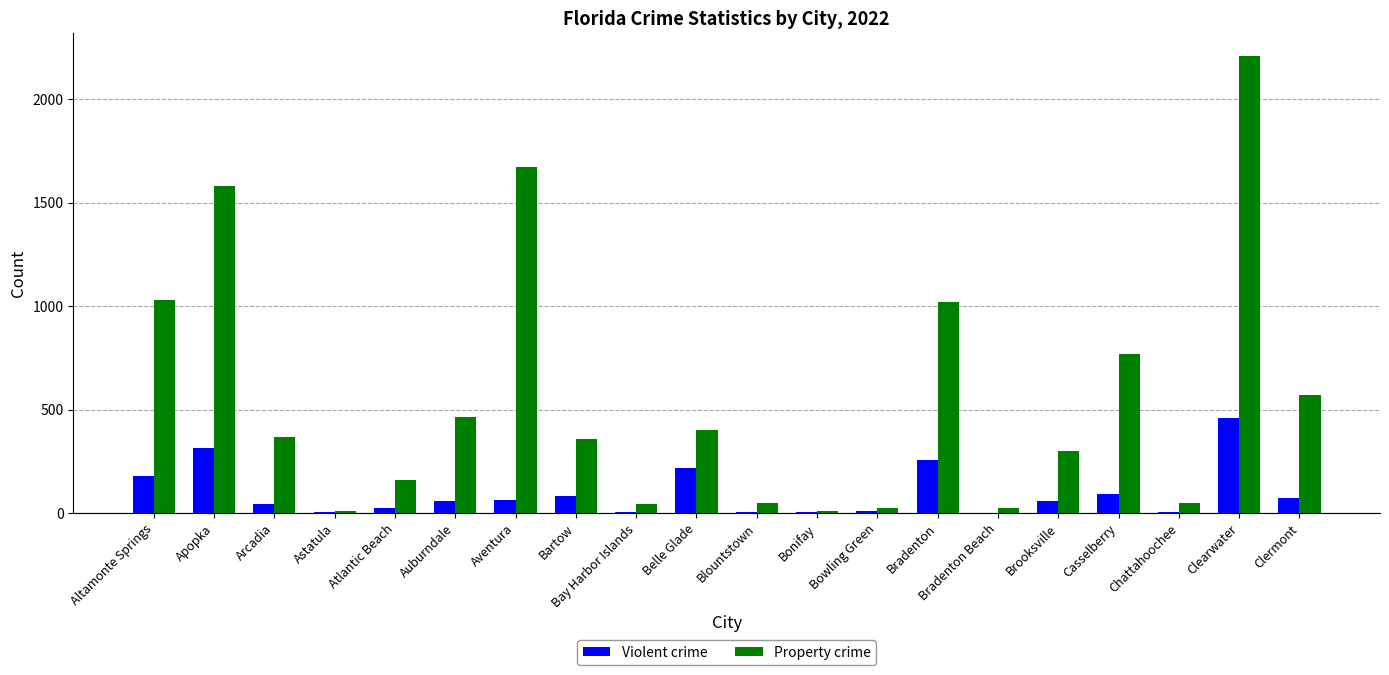

What is the spread (max minus min) of values at Atlantic Beach?

136